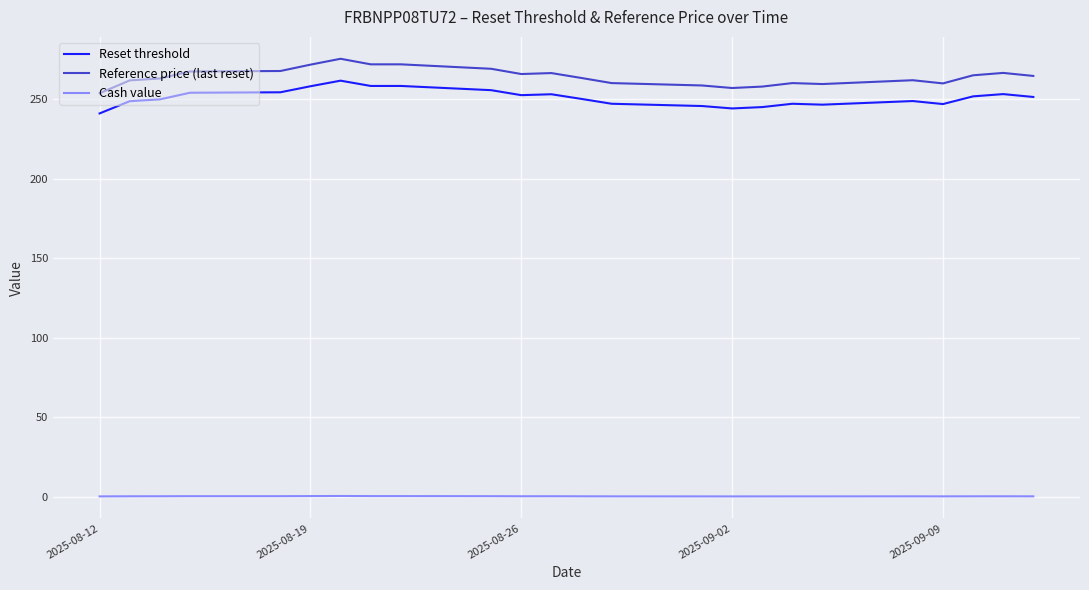

Which series has the largest range (max minus min)?

Reference price (last reset)